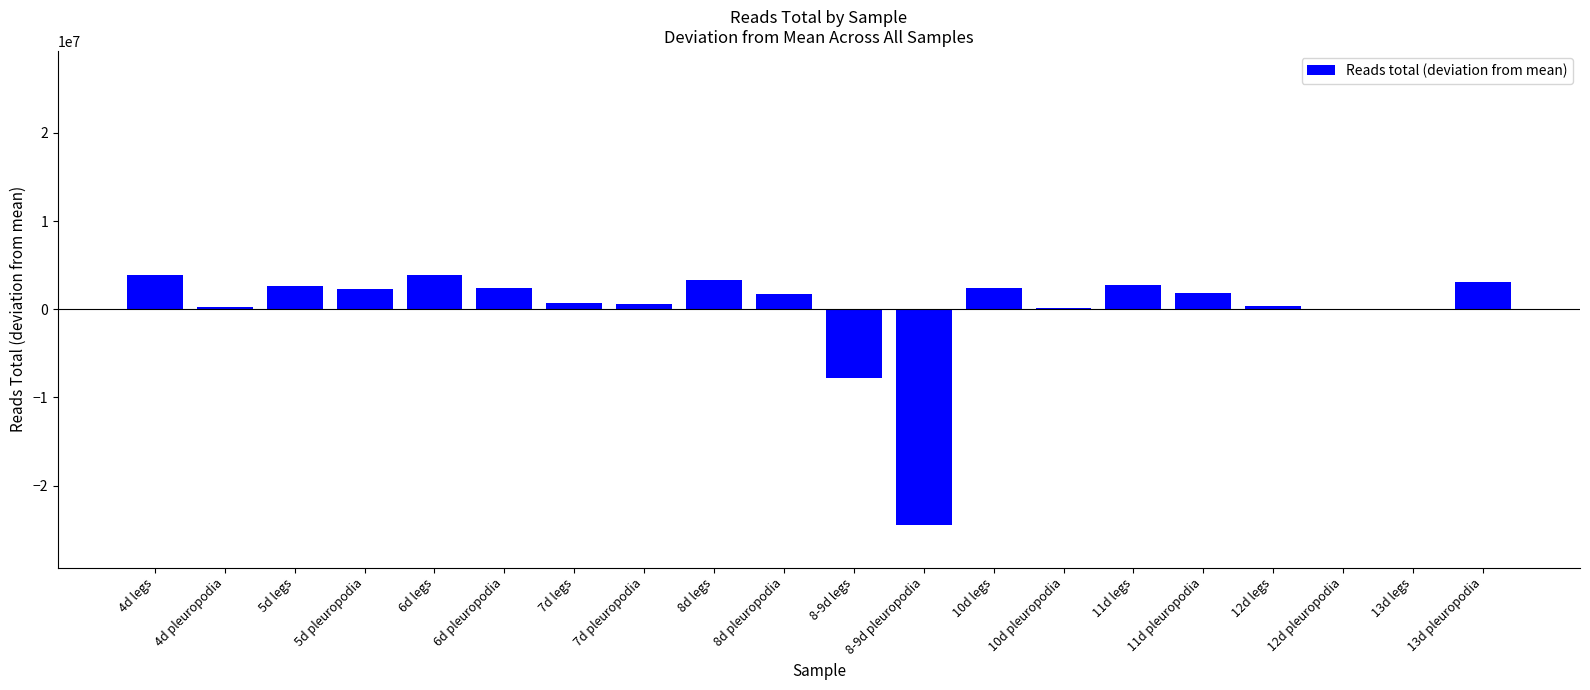

The value at 8-9d legs is -5210970.2. True or false?

False